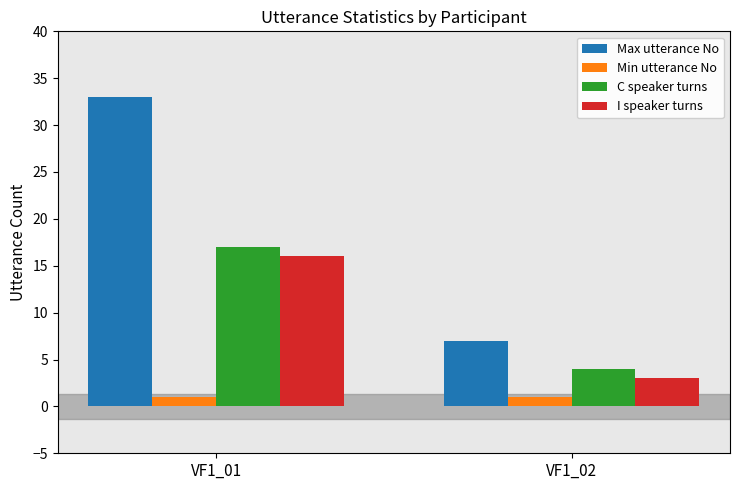

Which series has the largest total across all categories?

Max utterance No